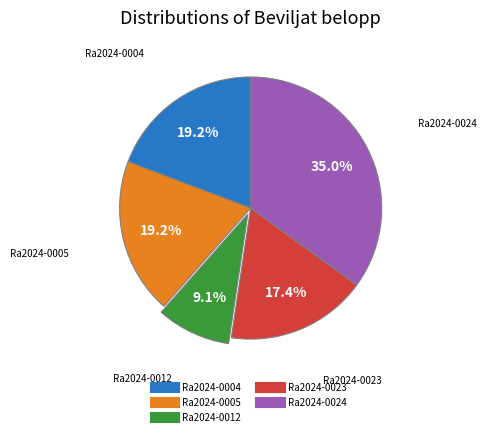

What is the smallest slice in the pie chart?

Ra2024-0012